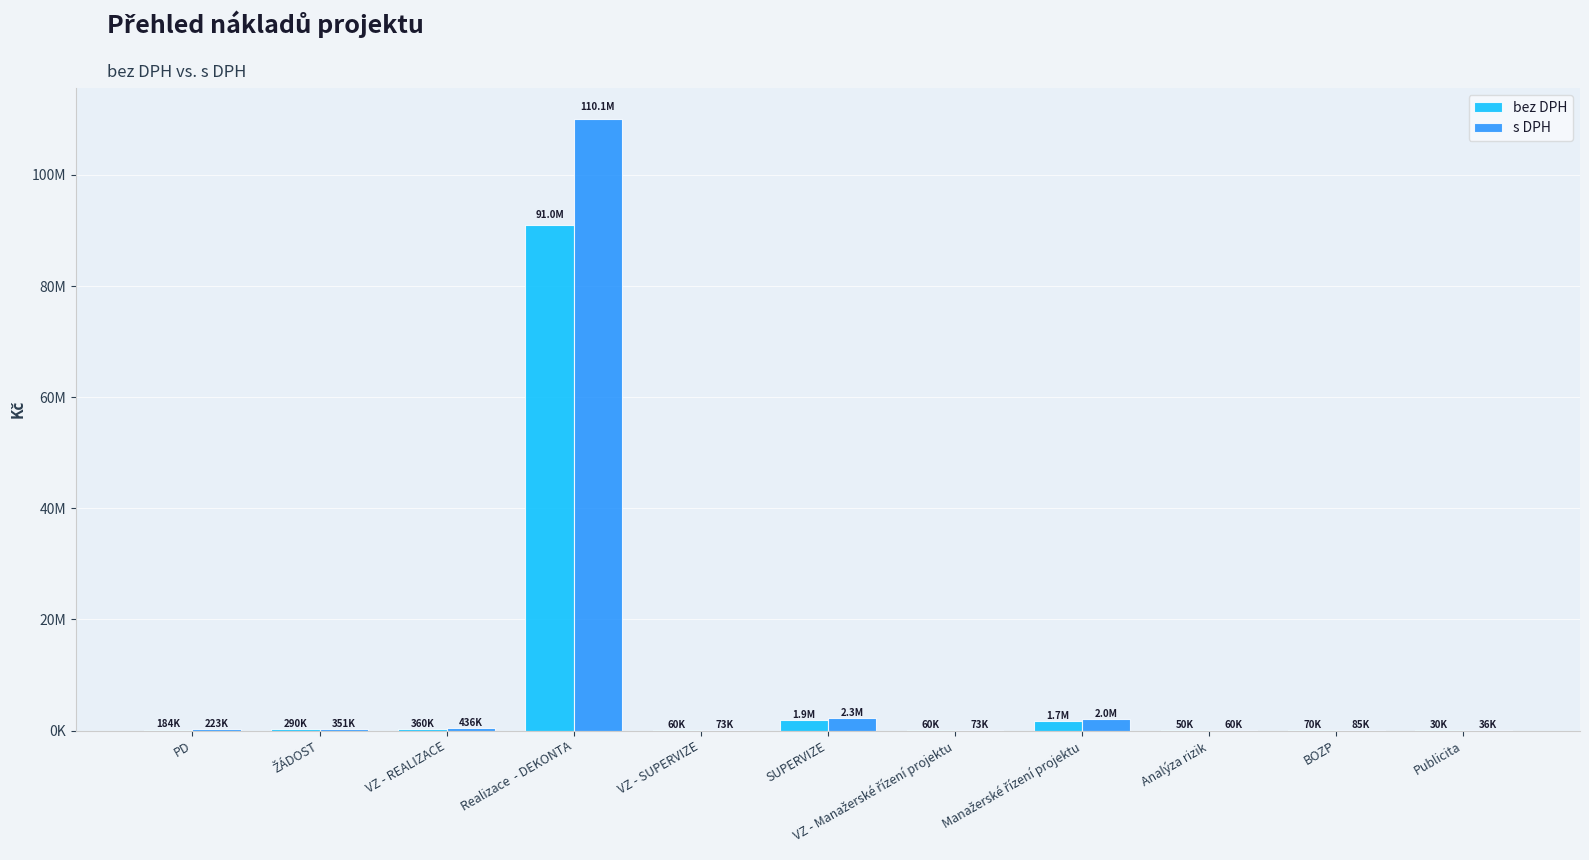

Which series has the largest total across all categories?

s DPH